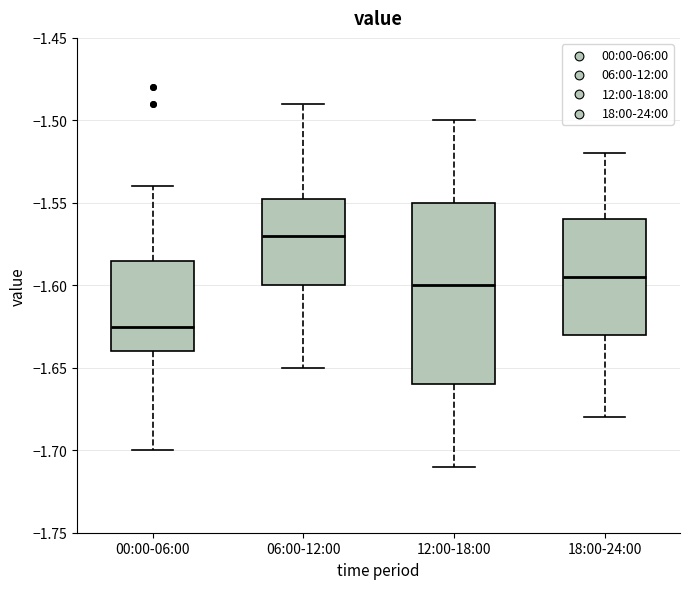

Reading left to right, read every box against the y-axis: the position of its median line, the range the box covers, and the ends of its whiskers. The values are not printed on the chart, so give them approximately, as read against the axis.

00:00-06:00: median -1.625, box -1.640 to -1.585, whiskers -1.700 to -1.540
06:00-12:00: median -1.570, box -1.600 to -1.545, whiskers -1.650 to -1.490
12:00-18:00: median -1.600, box -1.660 to -1.550, whiskers -1.710 to -1.500
18:00-24:00: median -1.595, box -1.630 to -1.560, whiskers -1.680 to -1.520